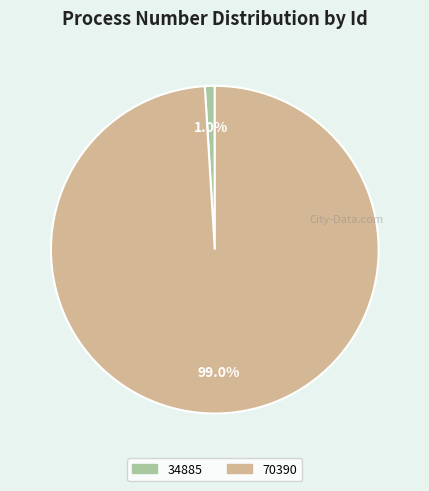

What percentage is NOT represented by 34885?

99.0%